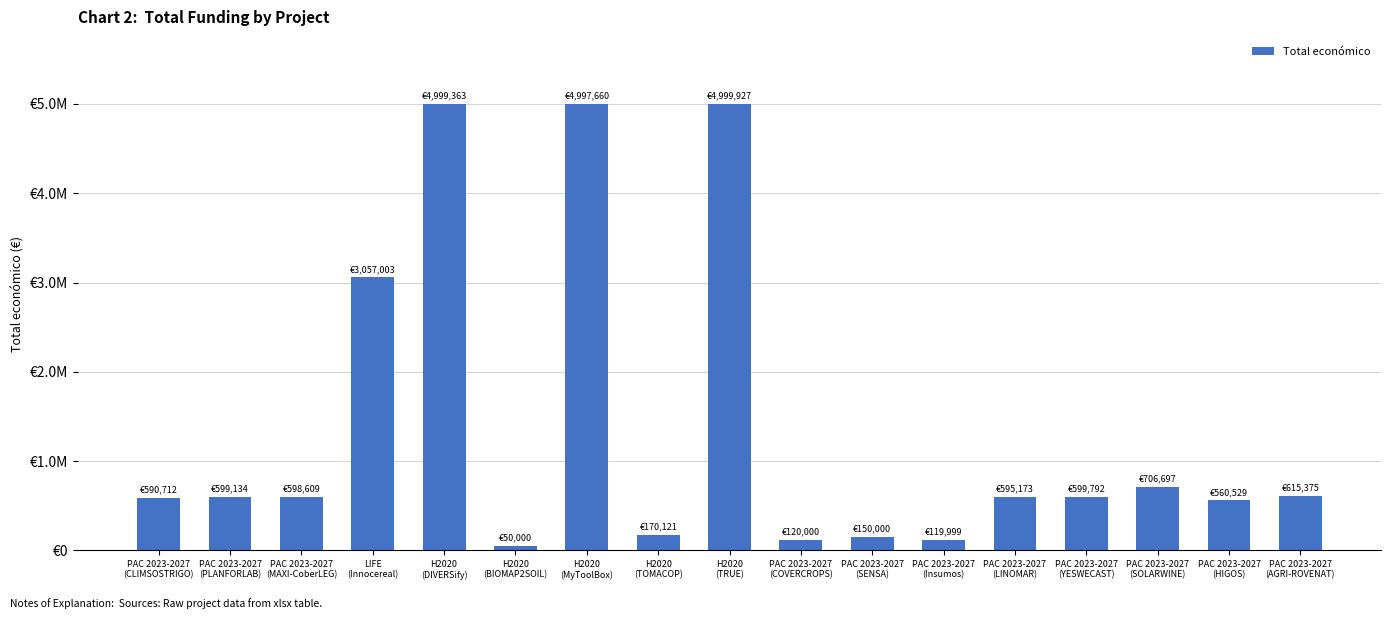

Reading right to left, transcribe all the data shown in this chart.

PAC 2023-2027
(AGRI-ROVENAT)=615375	PAC 2023-2027
(HIGOS)=560529	PAC 2023-2027
(SOLARWINE)=706697	PAC 2023-2027
(YESWECAST)=599792	PAC 2023-2027
(LINOMAR)=595173	PAC 2023-2027
(Insumos)=119999	PAC 2023-2027
(SENSA)=150000	PAC 2023-2027
(COVERCROPS)=120000	H2020
(TRUE)=4999927	H2020
(TOMACOP)=170121	H2020
(MyToolBox)=4997660	H2020
(BIOMAP2SOIL)=50000	H2020
(DIVERSify)=4999363	LIFE
(Innocereal)=3057003	PAC 2023-2027
(MAXI-CoberLEG)=598609	PAC 2023-2027
(PLANFORLAB)=599134	PAC 2023-2027
(CLIMSOSTRIGO)=590712